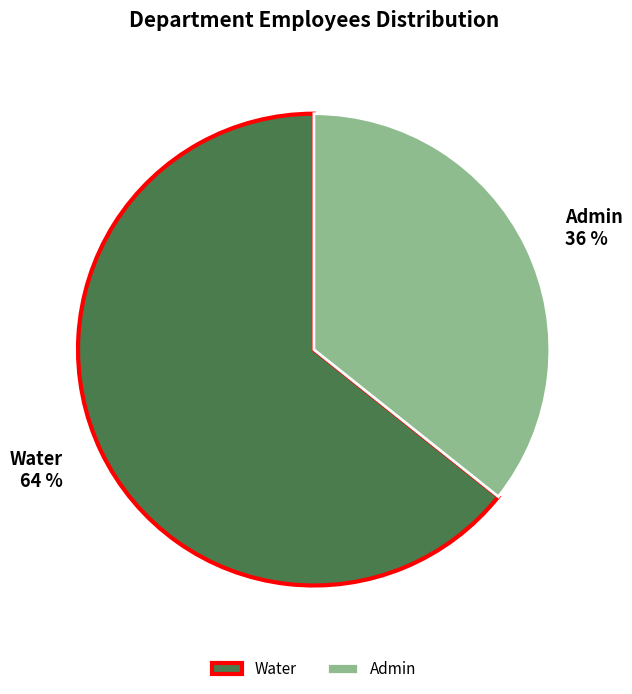

Is it true that Admin is 36% of the pie?

True